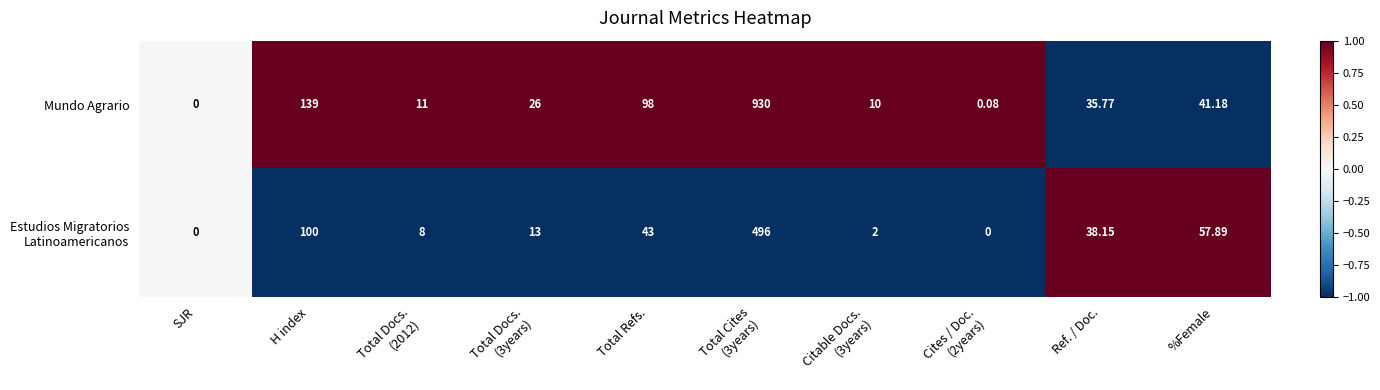

Count the number of categories in the chart.

10